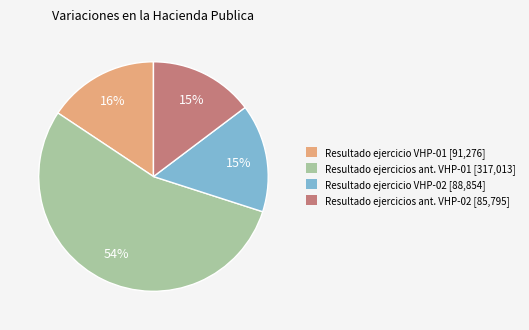

Is there any slice that represents more than half of the pie?

Yes